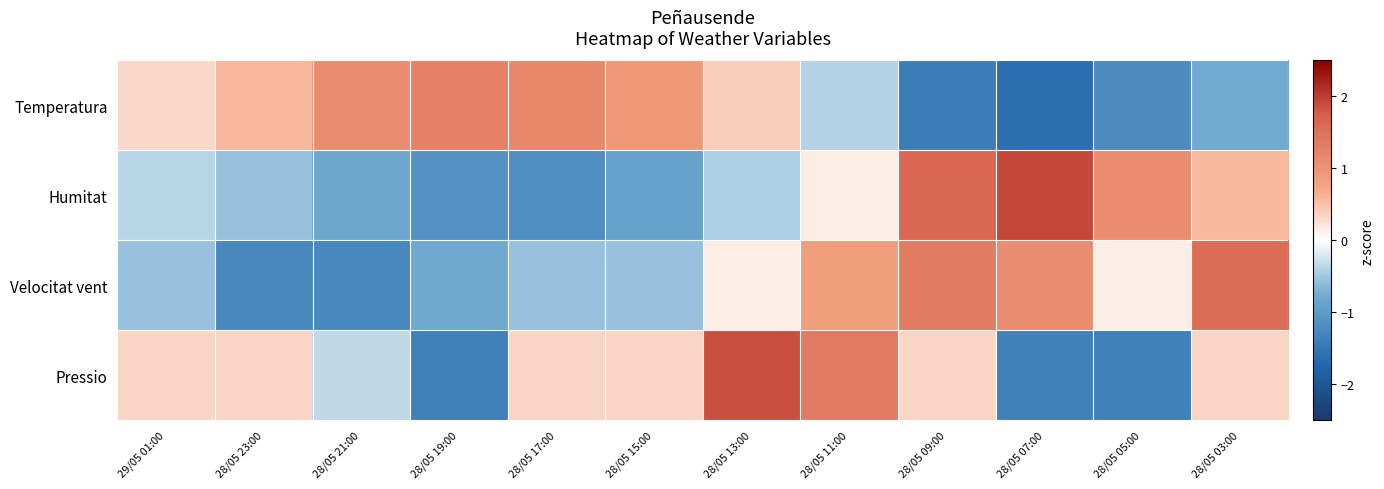

Which series changed the most between 28/05 15:00 and 28/05 09:00?

Humitat